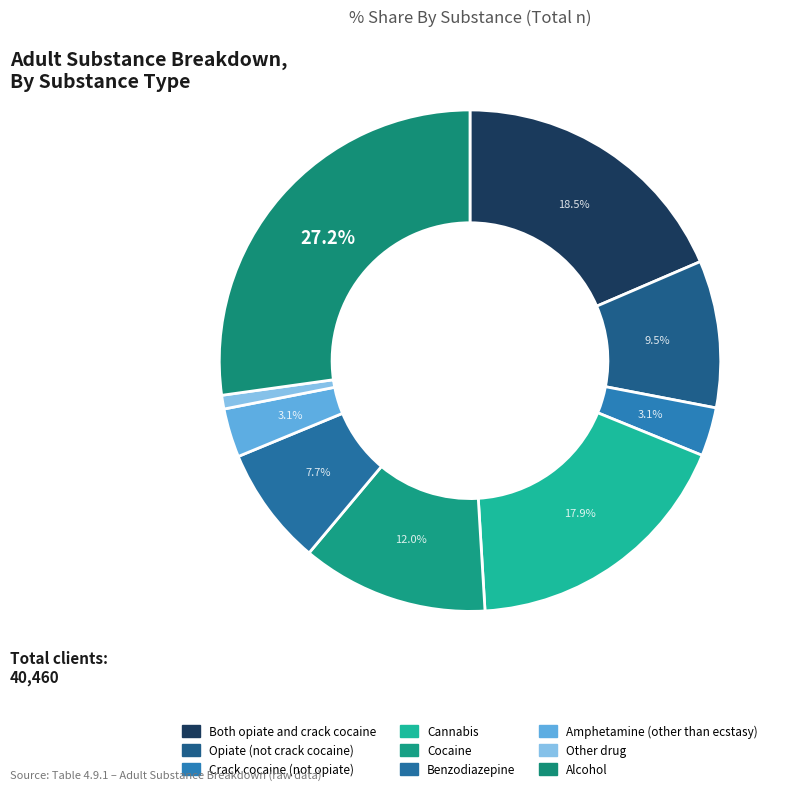

Does Amphetamine (other than ecstasy) account for over 50% of the chart?

No